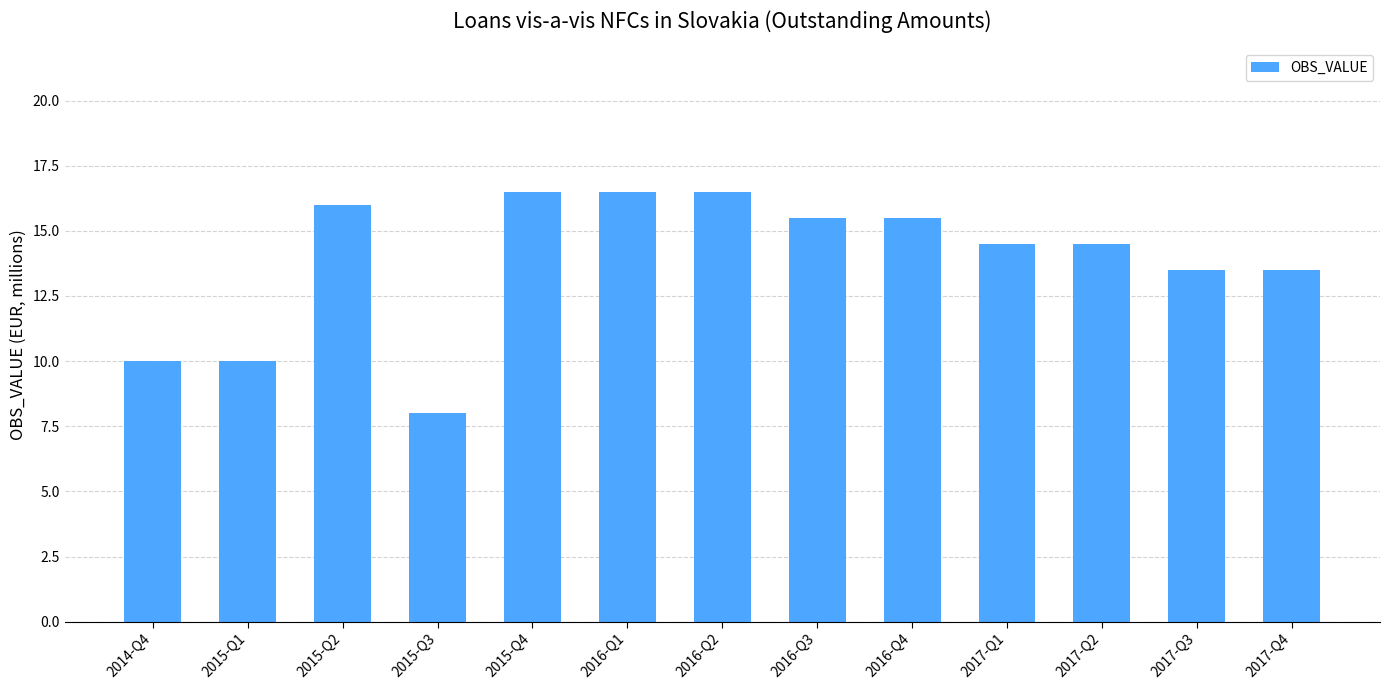

What is the sum of the values at 2015-Q4 and 2014-Q4?

26.5